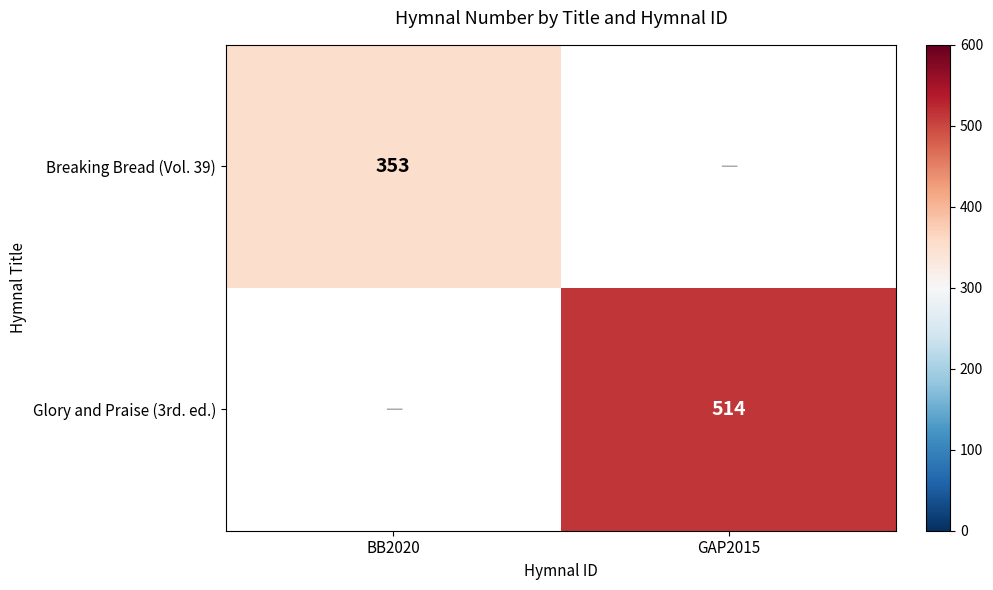

The value of Glory and Praise (3rd. ed.) at GAP2015 is 514. True or false?

True